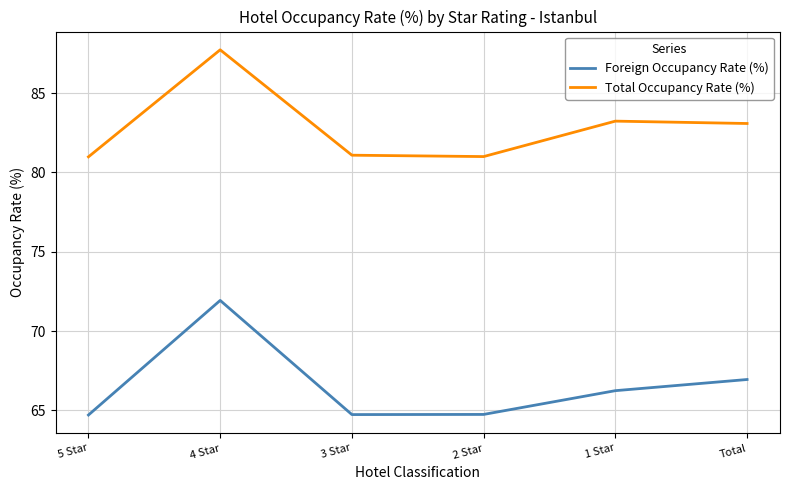

What is the spread (max minus min) of values at Total?

16.1